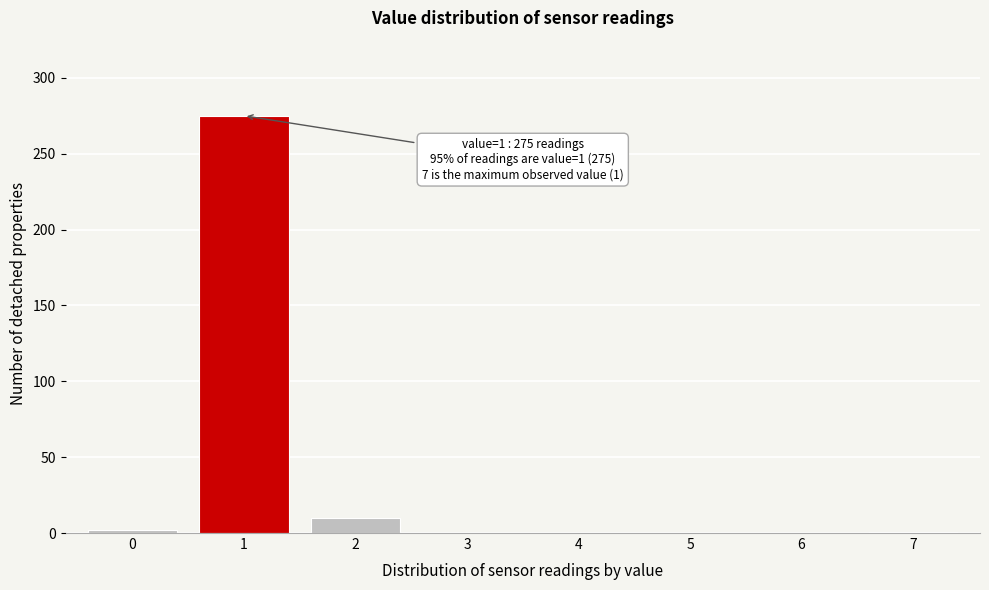

The value at 1 is 375. True or false?

False